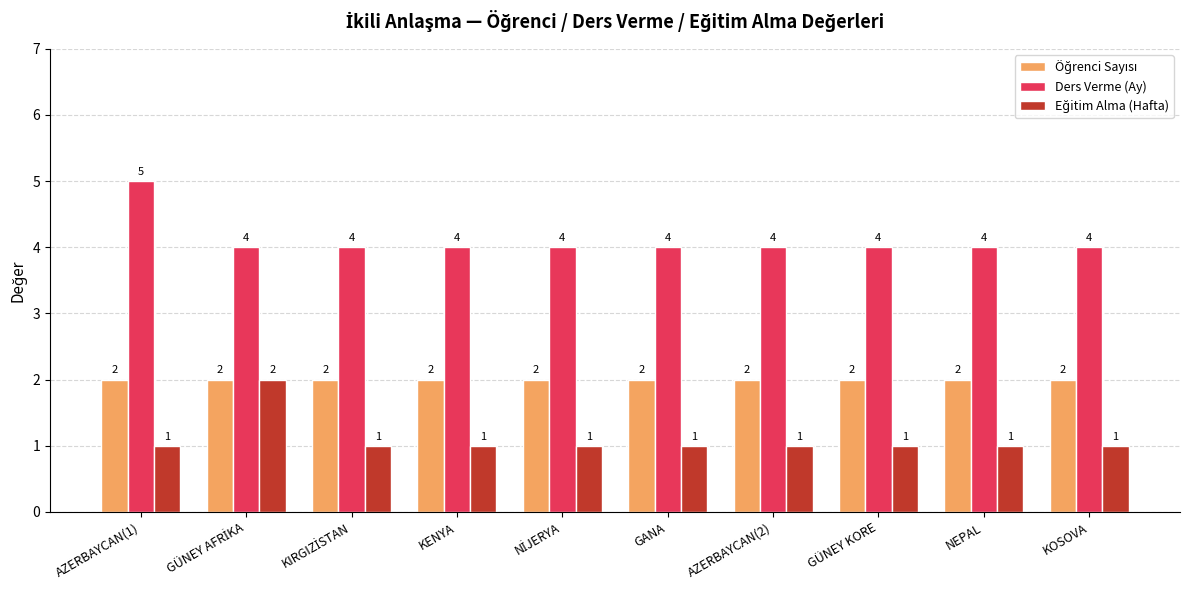

What is the greatest value displayed?

5